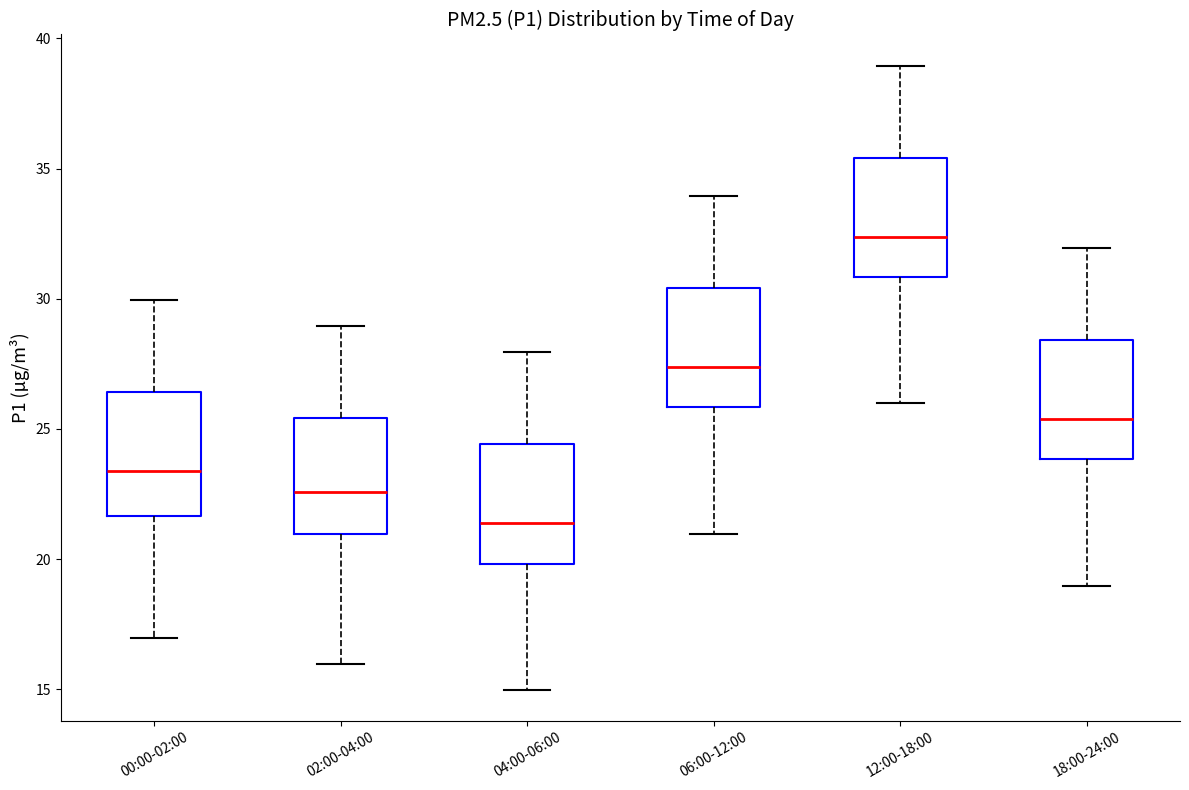

Where is the upper edge of the box for 02:00-04:00 on the y-axis? The values are not printed on the chart, so give them approximately, as read against the axis.

25.5